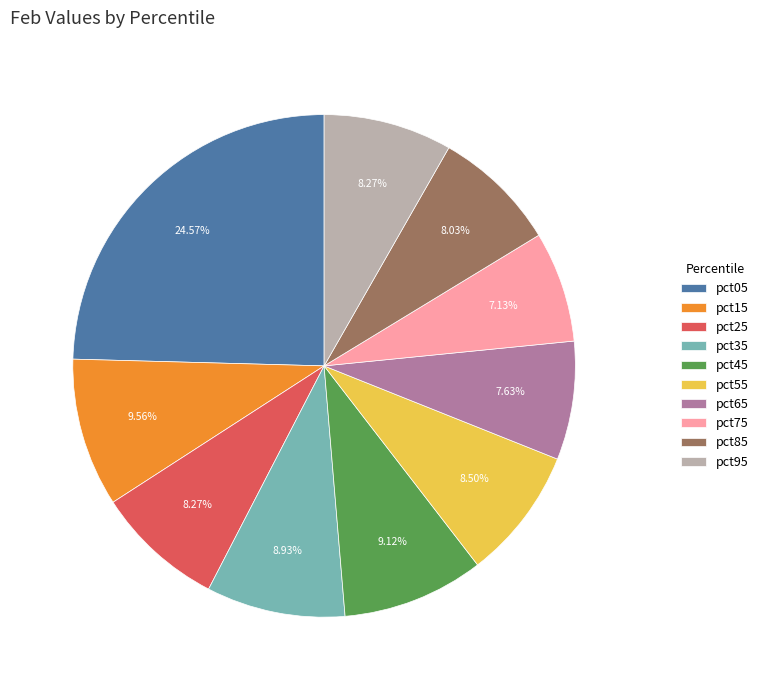

The pct05 slice represents 25% of the pie. True or false?

True